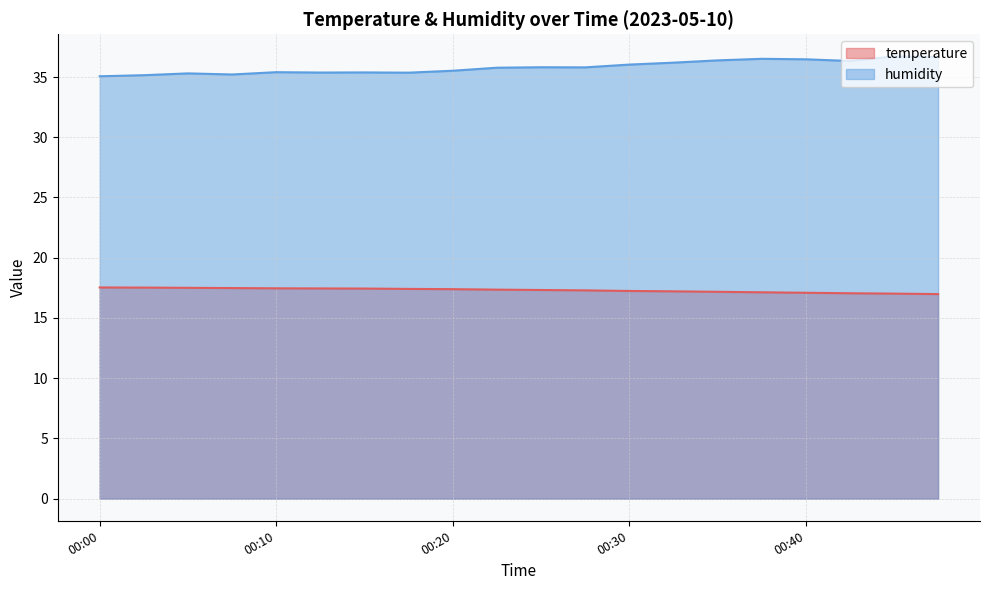

Reading left to right, list all the values displayed in this chart.

temperature: 17.5	17.5	17.5	17.5	17.5	17.4	17.4	17.4	17.4	17.4	17.3	17.3	17.2	17.2	17.2	17.1	17.1	17.1	17.0	17.0
humidity: 35.1	35.1	35.3	35.2	35.4	35.4	35.4	35.4	35.5	35.8	35.8	35.8	36.0	36.2	36.4	36.5	36.5	36.3	36.7	36.7